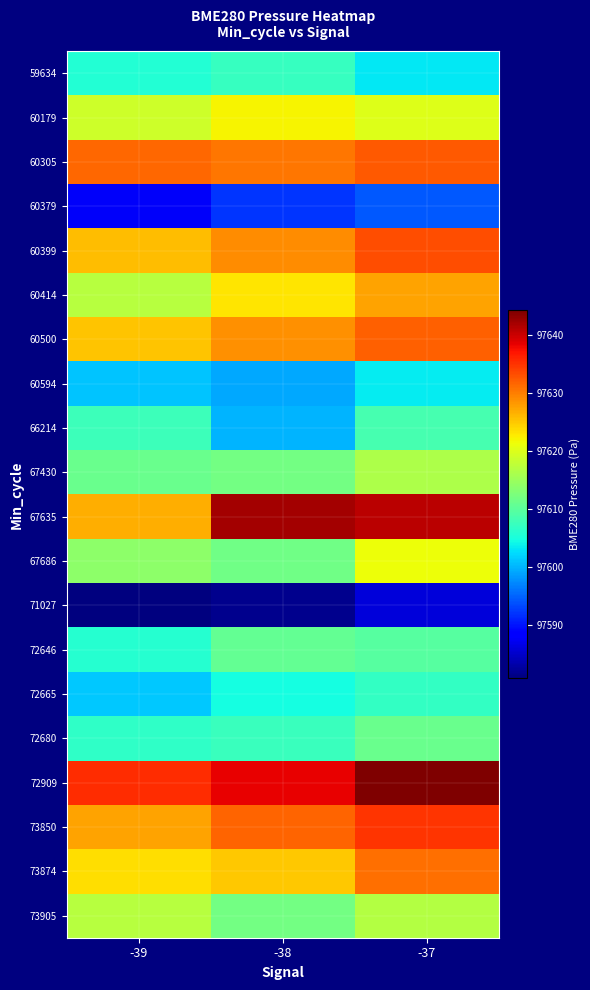

At which category is the sum across all series the highest?

-37